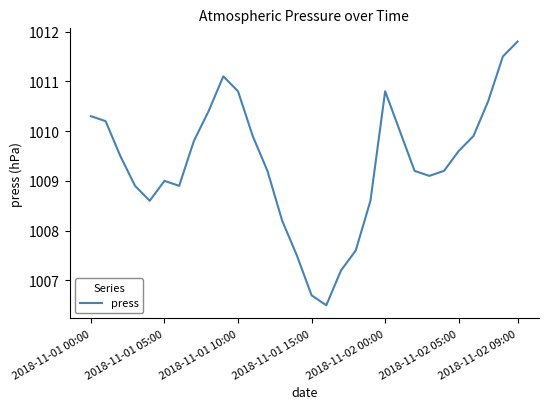

What is the maximum value shown in the chart?

1011.8